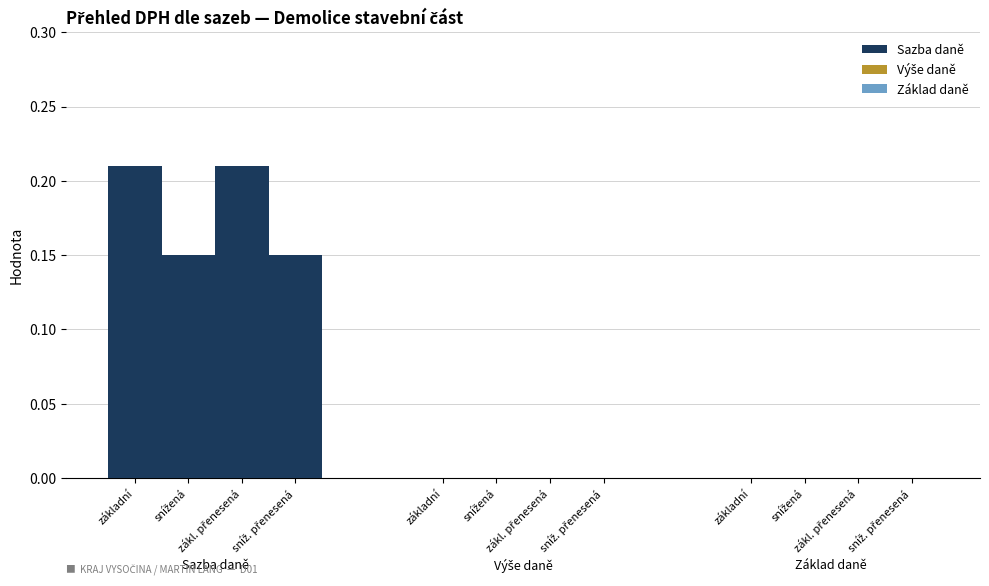

Count the values in the range 0 to 1.

4